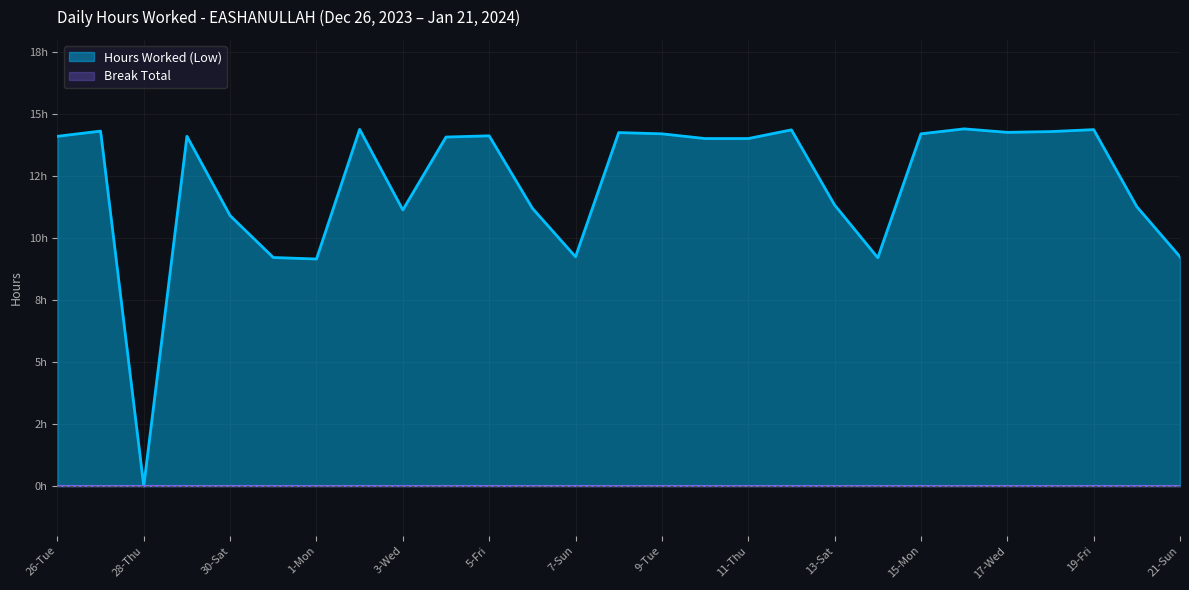

Reading right to left, transcribe all the data shown in this chart.

21-Sun=9.2	20-Sat=11.3	19-Fri=14.4	18-Thu=14.3	17-Wed=14.3	16-Tue=14.4	15-Mon=14.2	14-Sun=9.2	13-Sat=11.3	12-Fri=14.4	11-Thu=14.0	10-Wed=14.0	9-Tue=14.2	8-Mon=14.3	7-Sun=9.2	6-Sat=11.2	5-Fri=14.1	4-Thu=14.1	3-Wed=11.1	2-Tue=14.4	1-Mon=9.2	31-Sun=9.2	30-Sat=10.9	29-Fri=14.1	28-Thu=0.0	27-Wed=14.3	26-Tue=14.1